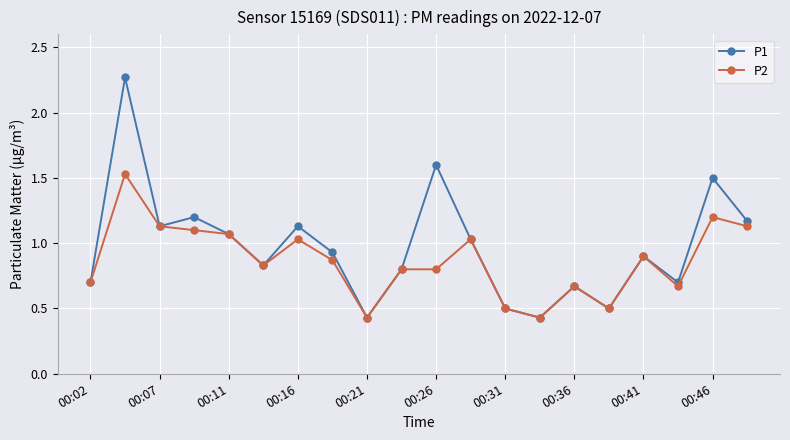

Which series has the largest range (max minus min)?

P1